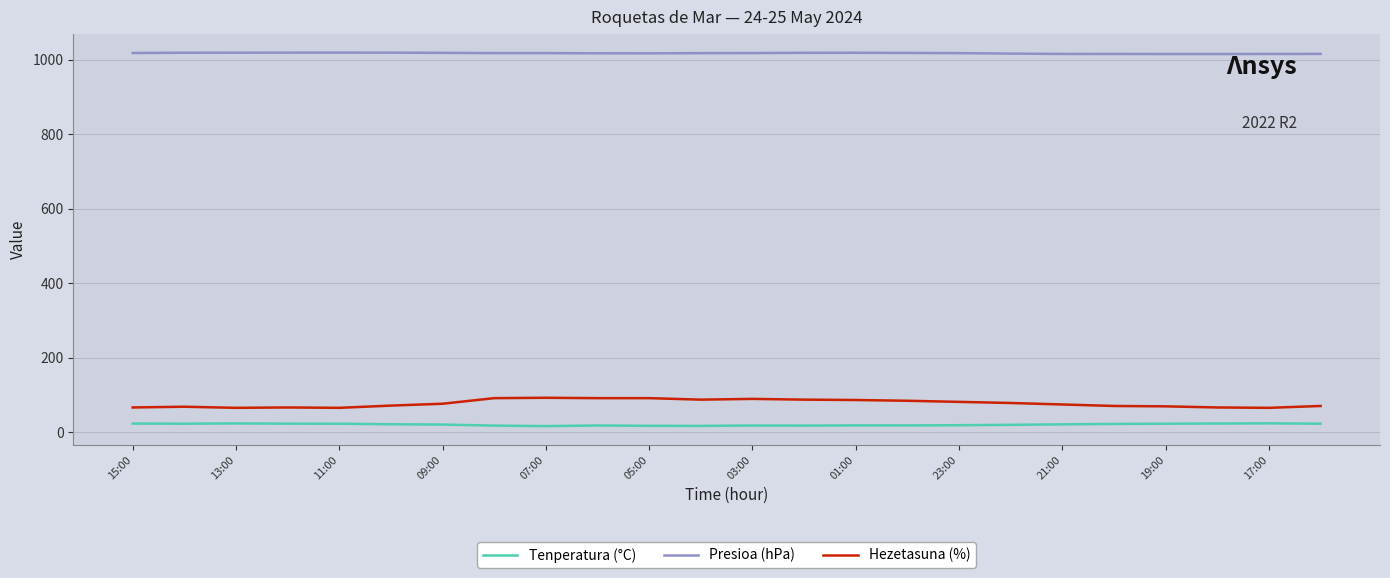

List the series in order of their peak value, highest first.

Presioa (hPa), Hezetasuna (%), Tenperatura (°C)